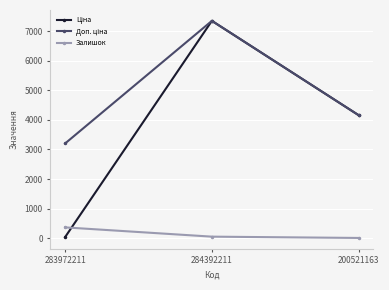

Count the number of categories in the chart.

3